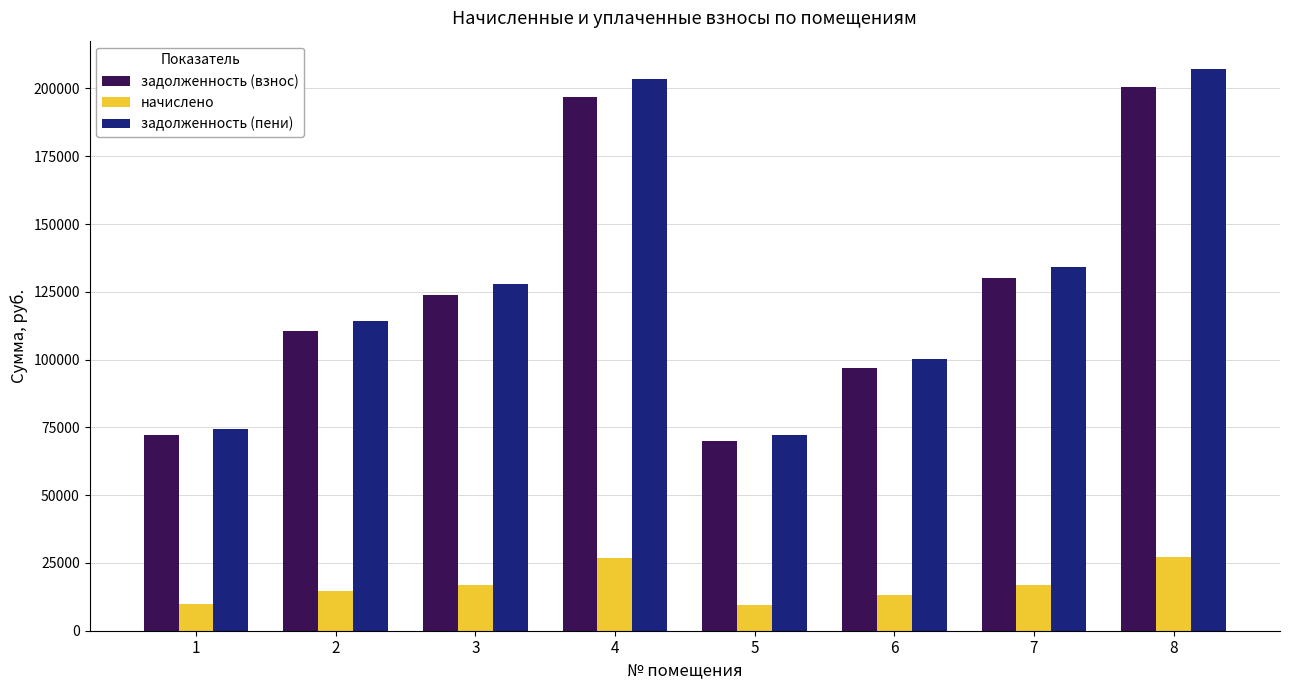

What is the difference between the задолженность (пени) values at 4 and 6?

103457.3